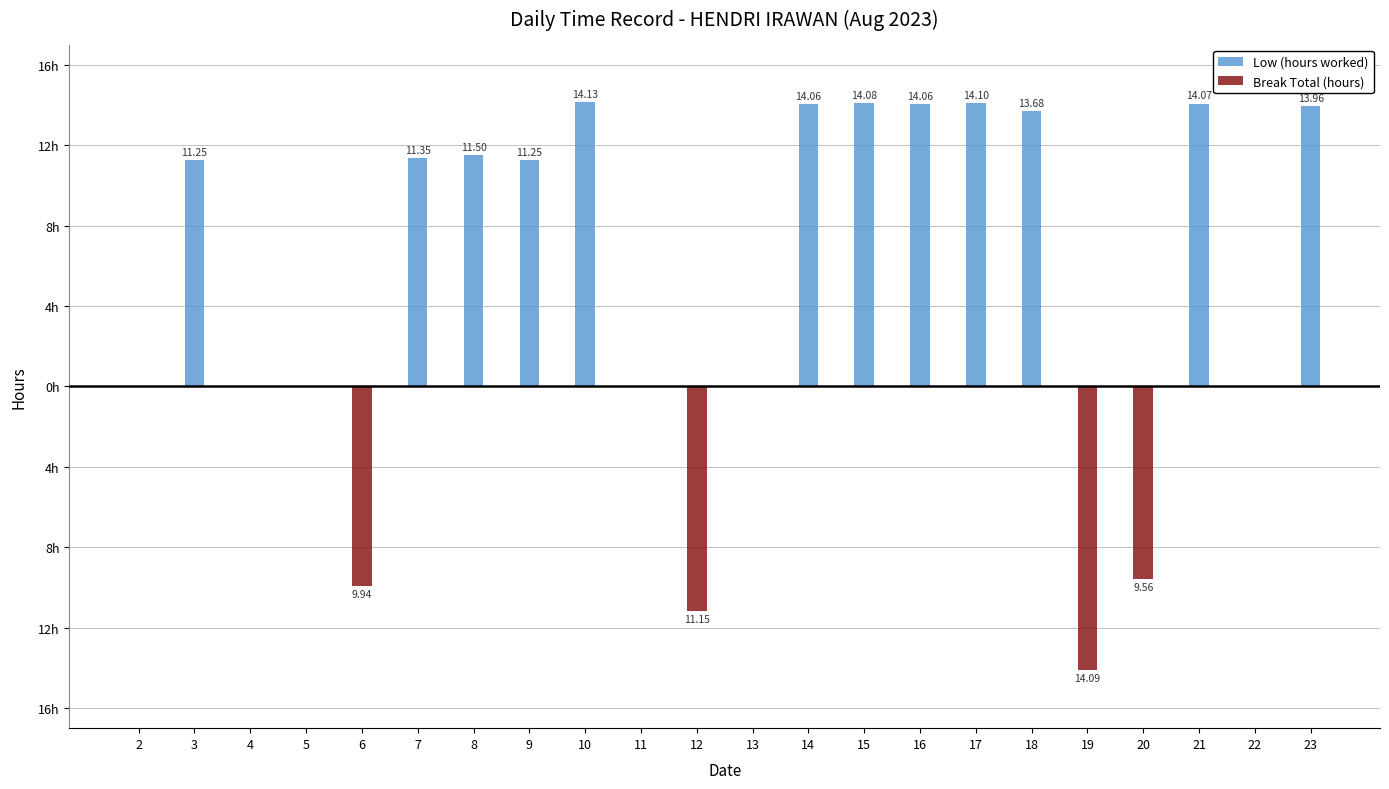

How many values in the Low (hours worked) series are below 11?

10